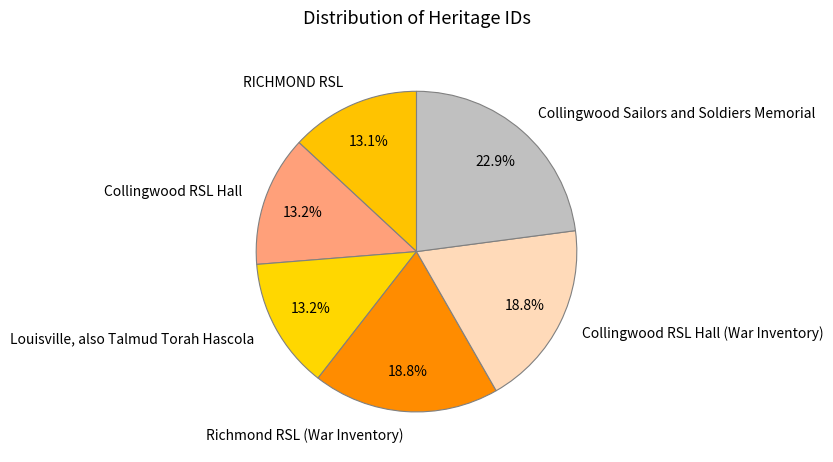

Approximately how many times larger is the value at Richmond RSL (War Inventory) compared to Collingwood Sailors and Soldiers Memorial?

0.8